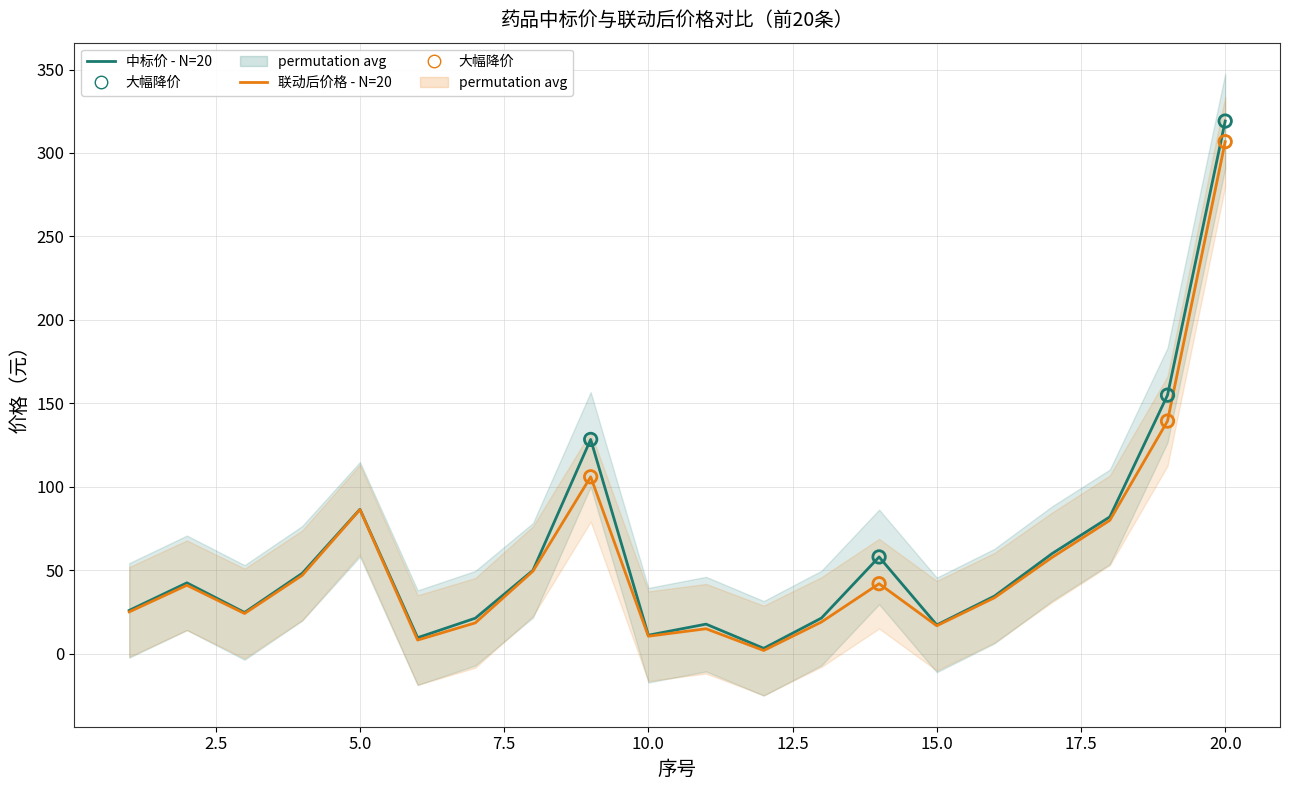

Which series has the widest spread of Y values?

中标价 - N=20